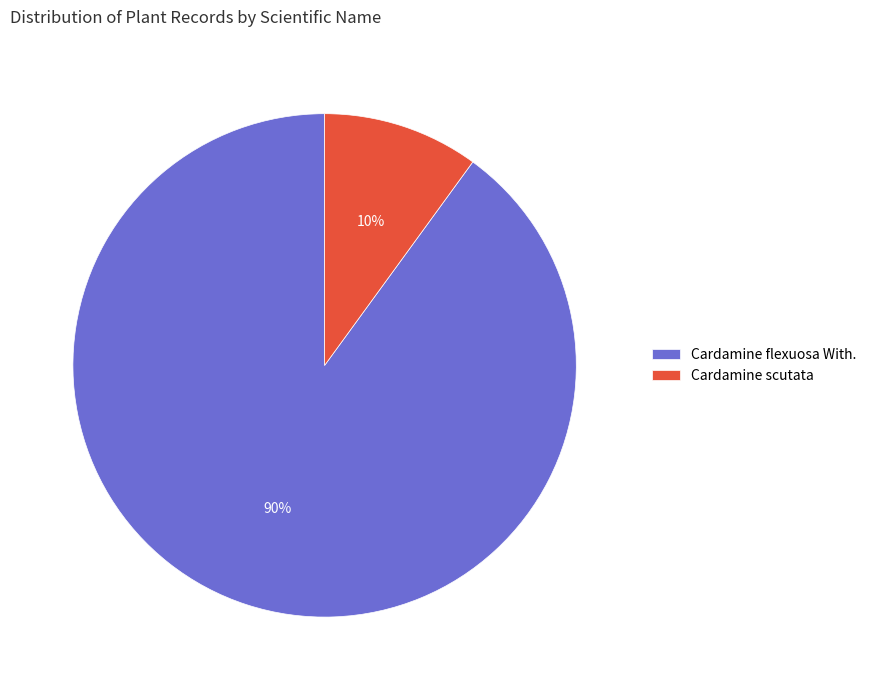

Between Cardamine scutata and Cardamine flexuosa With., which is larger?

Cardamine flexuosa With.